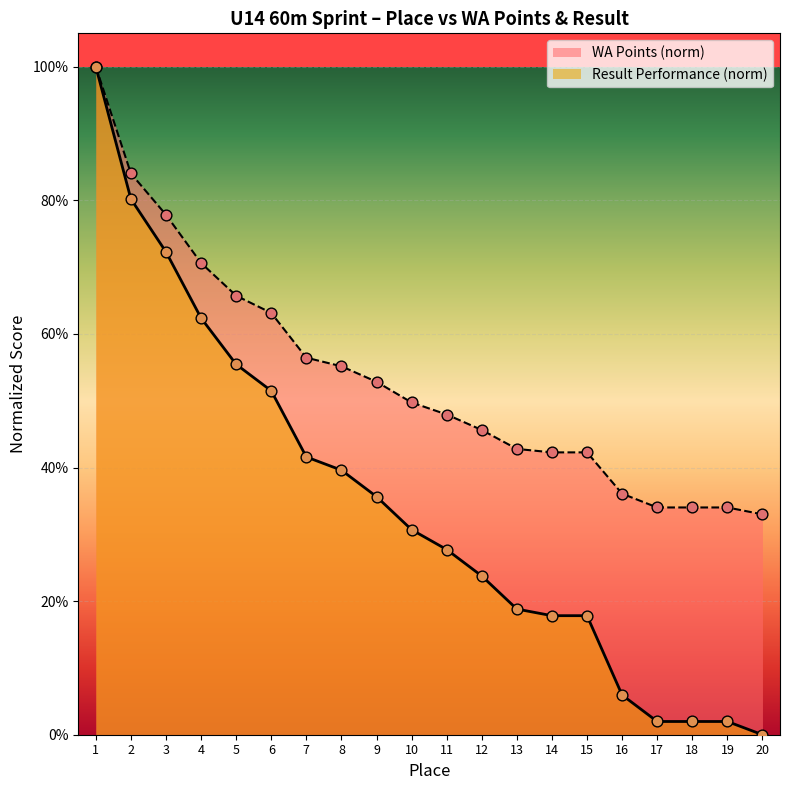

What is the total value across all series at 6?

1.1